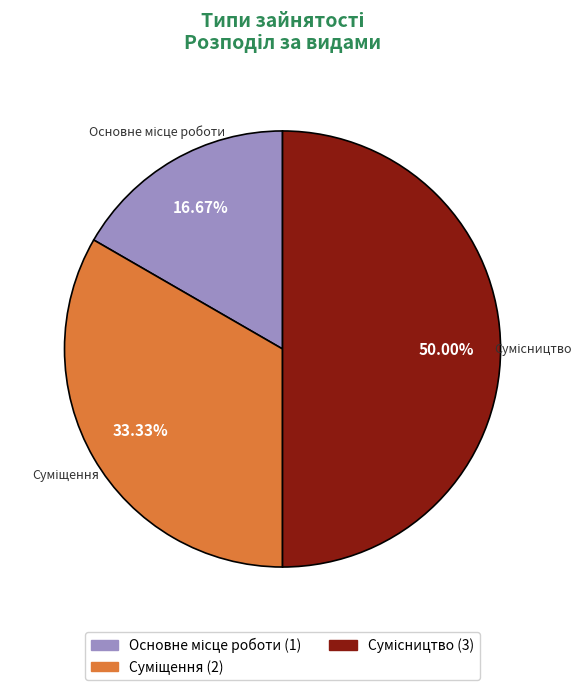

Does Суміщення account for over 50% of the chart?

No